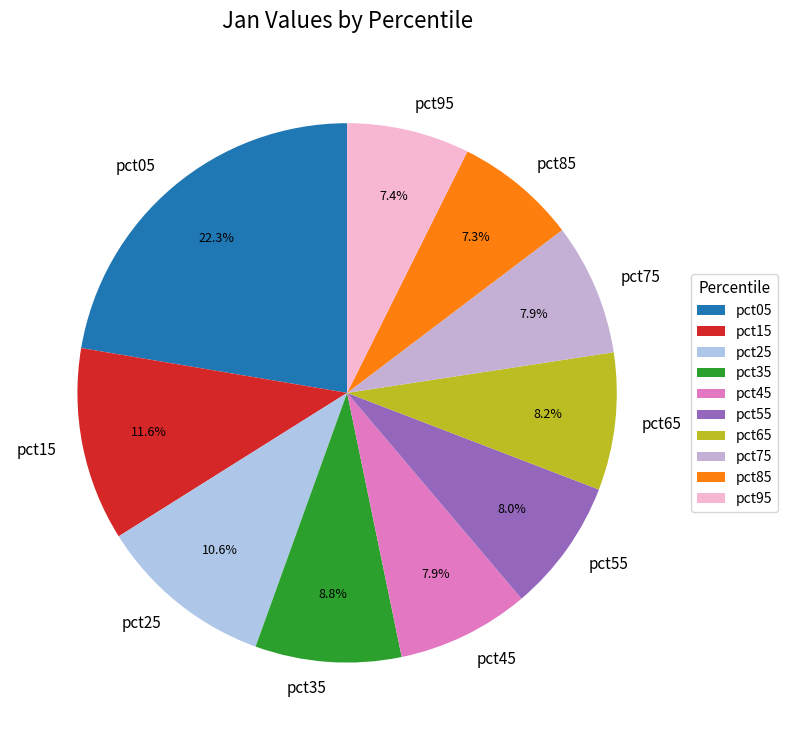

What percentage is NOT represented by pct45?

92.1%